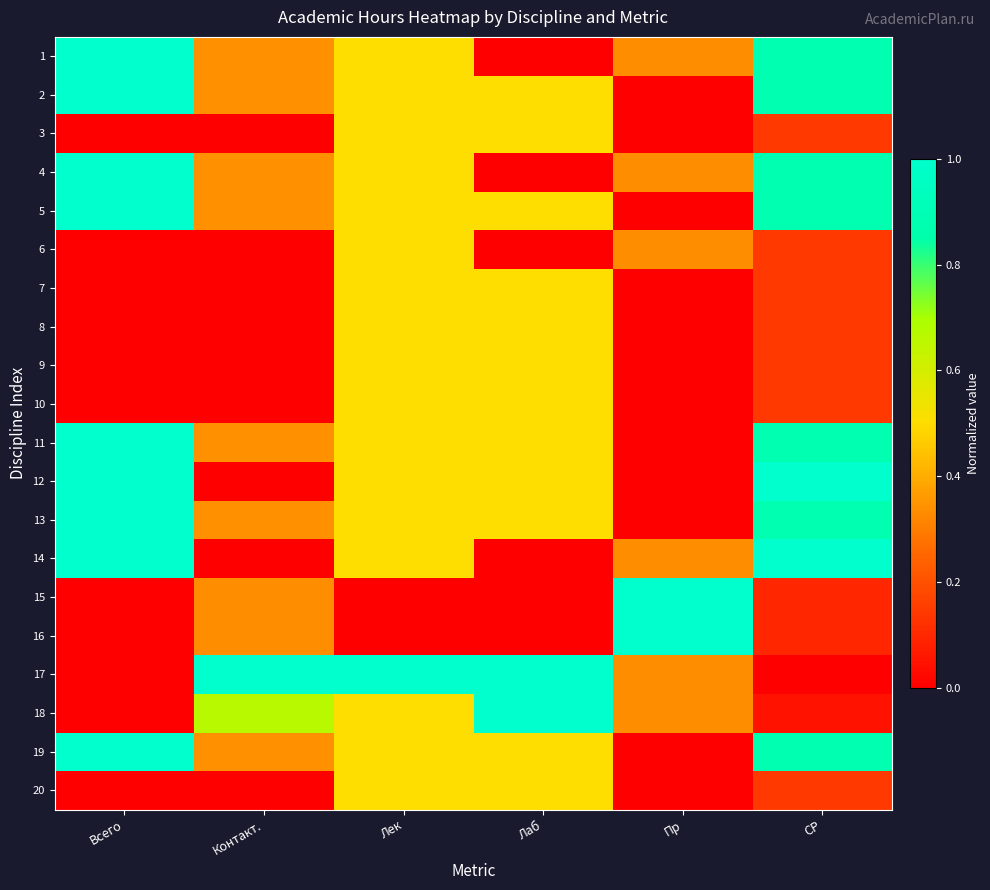

What is the greatest value displayed?

1.0